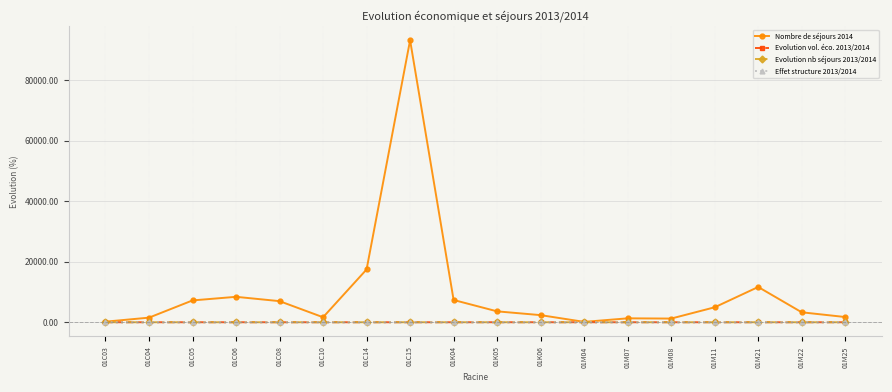

In Evolution vol. éco. 2013/2014, how many points are lower than both neighbors (excluding endpoints)?

4